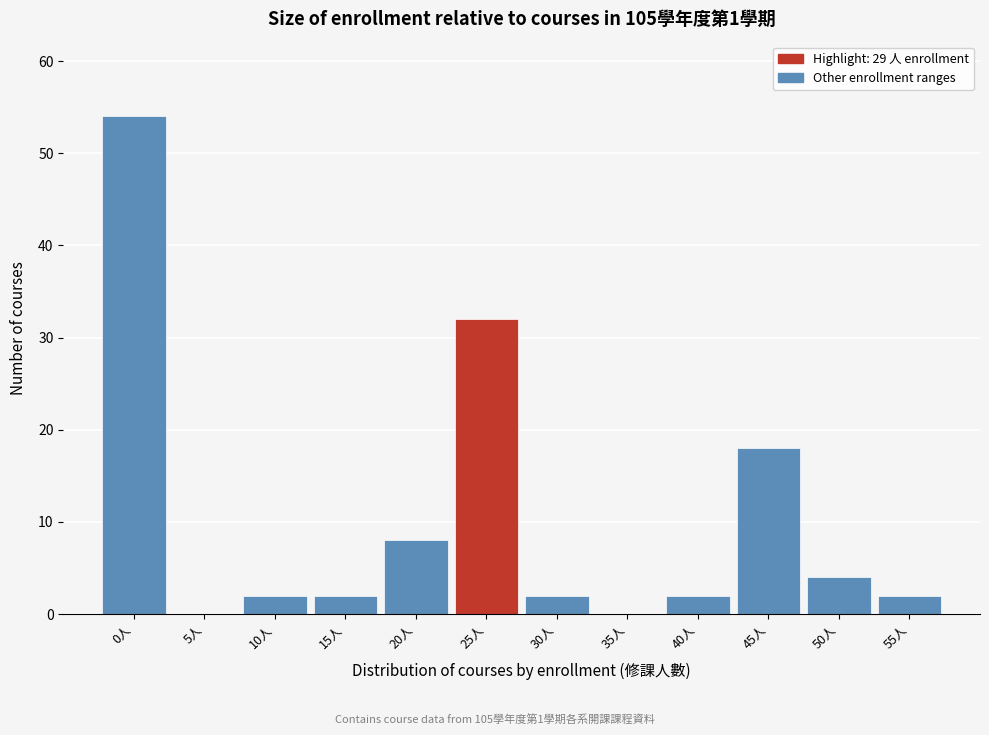

Reading right to left, list all the values displayed in this chart.

55人=2	50人=4	45人=18	40人=2	35人=0	30人=2	25人=32	20人=8	15人=2	10人=2	5人=0	0人=54